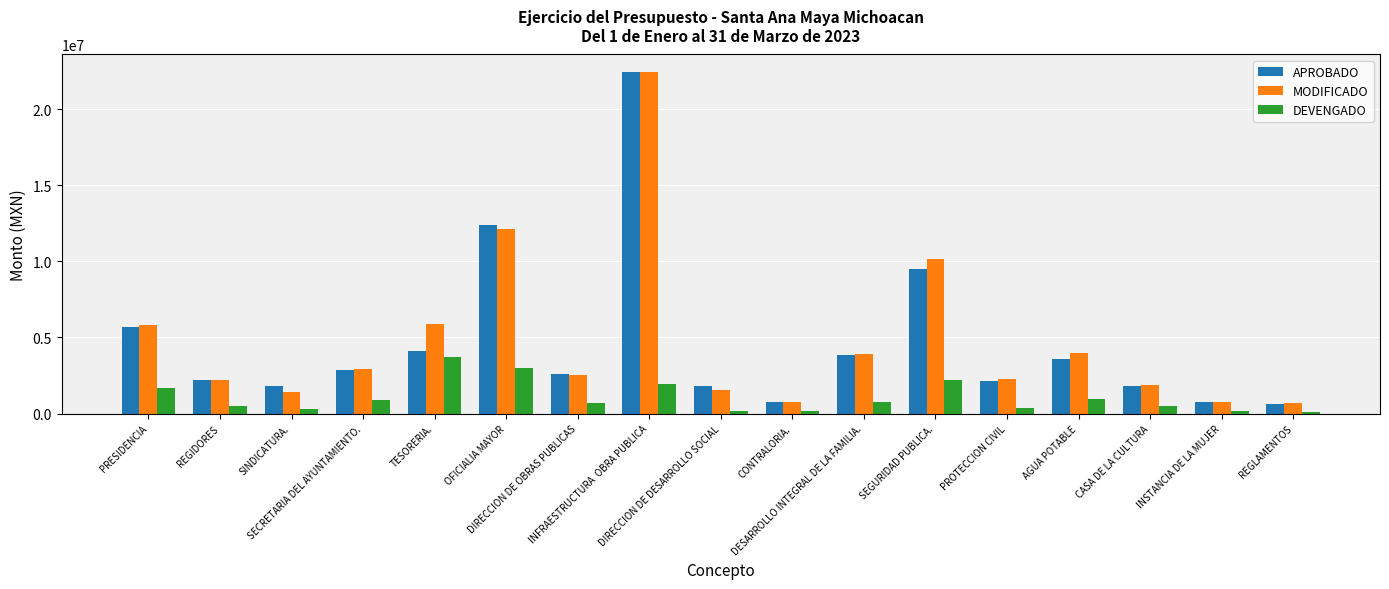

Where does the MODIFICADO series first go above 2561197?

PRESIDENCIA